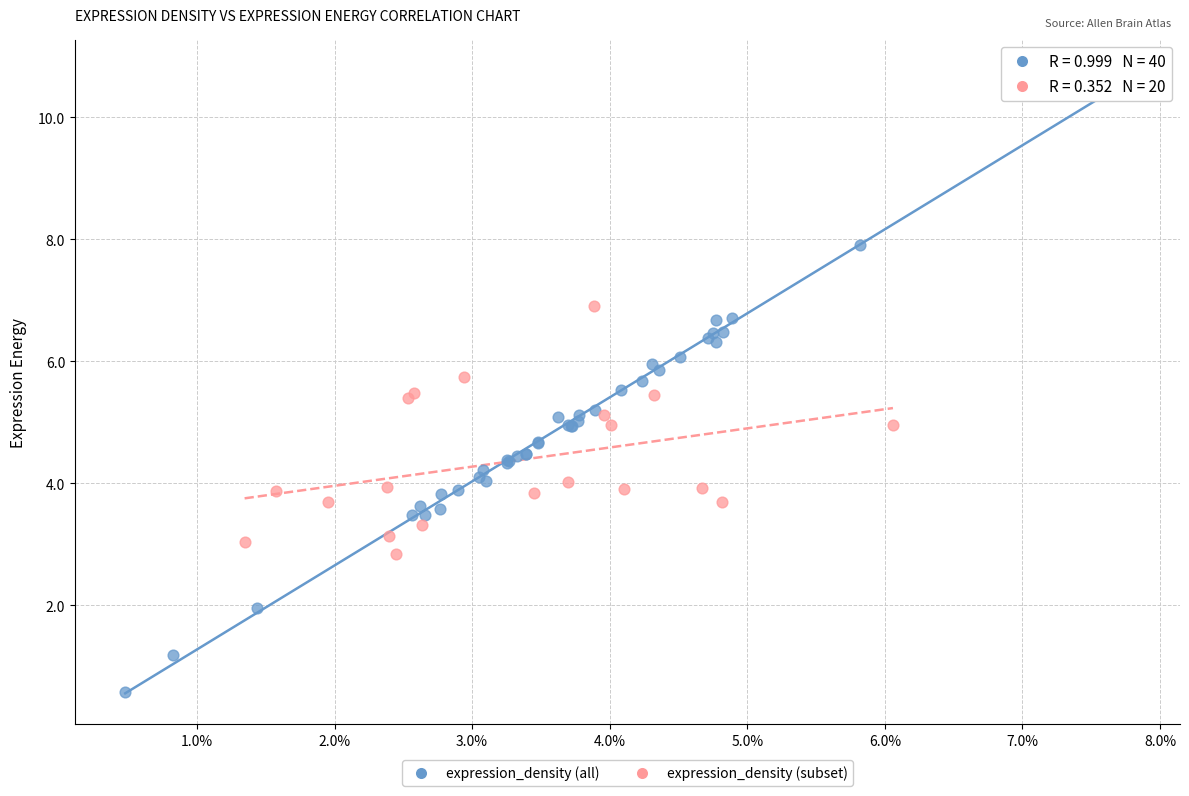

Which series reaches the maximum Y coordinate?

expression_density (all)